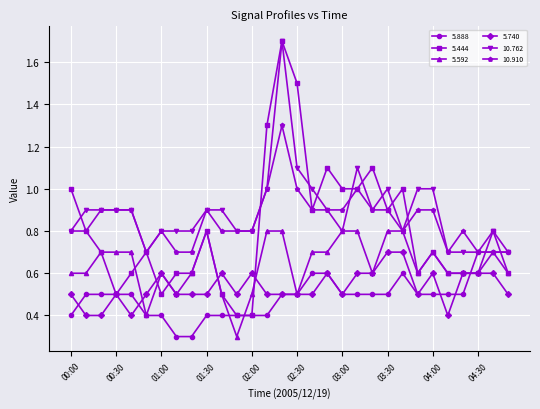

True or false: 5.592 has more than 2 interior local peaks.

True